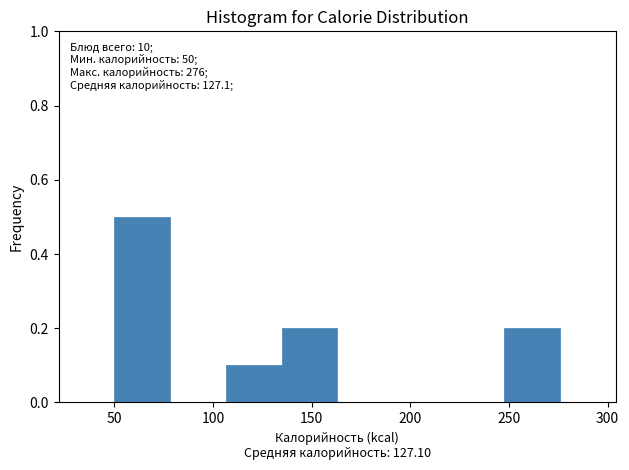

Which range on the x-axis has the tallest bar?

50 to 80